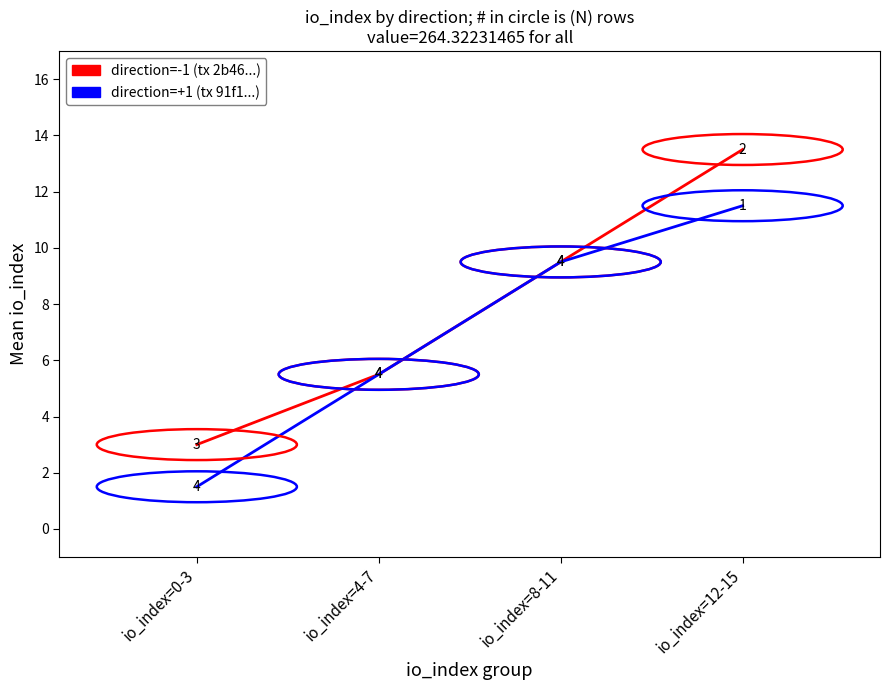

How many values in the direction=-1 (tx 2b46...) series are below 9?

2